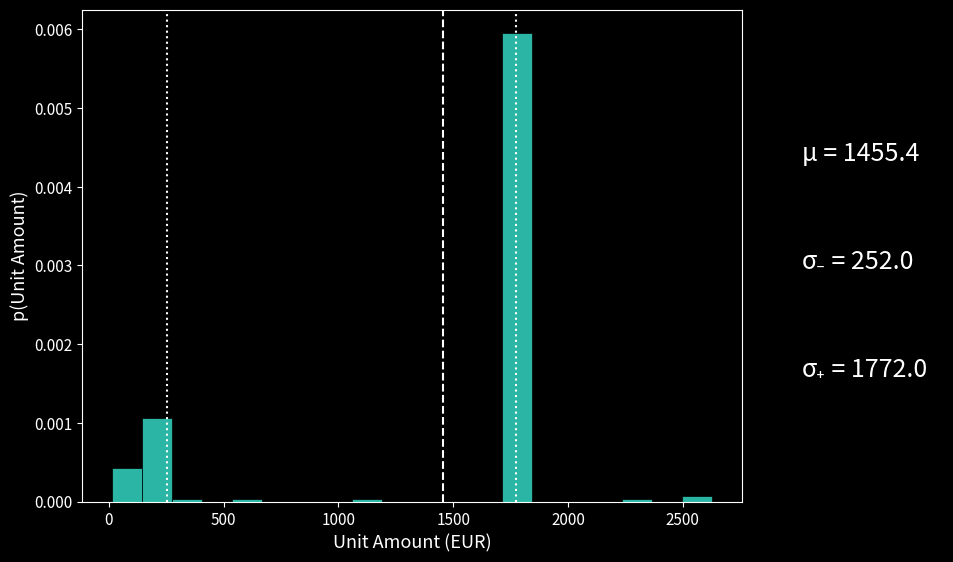

Read against the x-axis, roughly where is the centre of the tallest bar?

1800